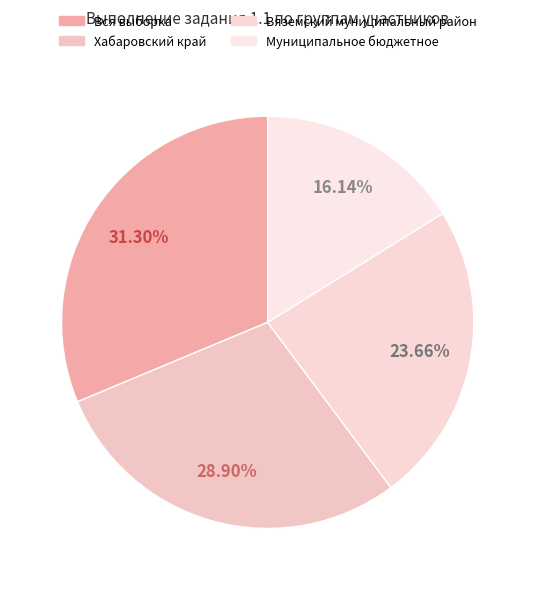

Is there any slice that represents more than half of the pie?

No